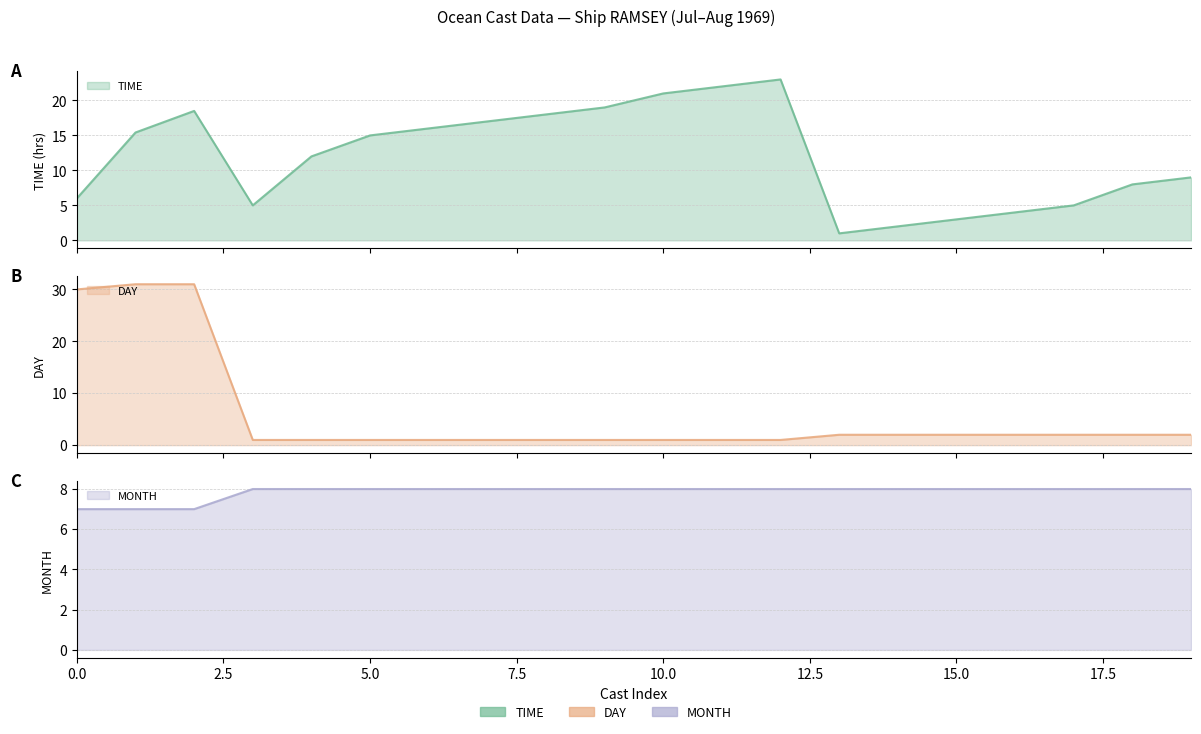

What is the average value of the TIME series?

12.0